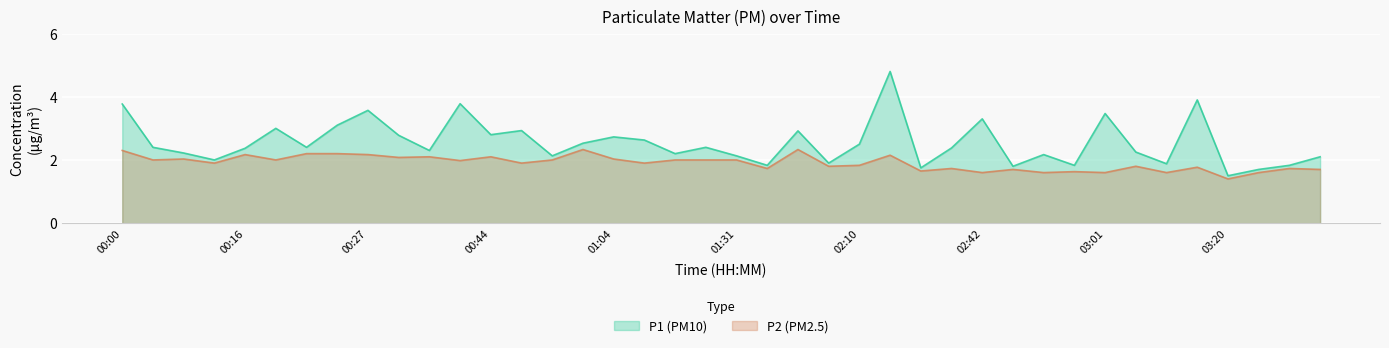

True or false: P1 and P2 cross at least once.

False